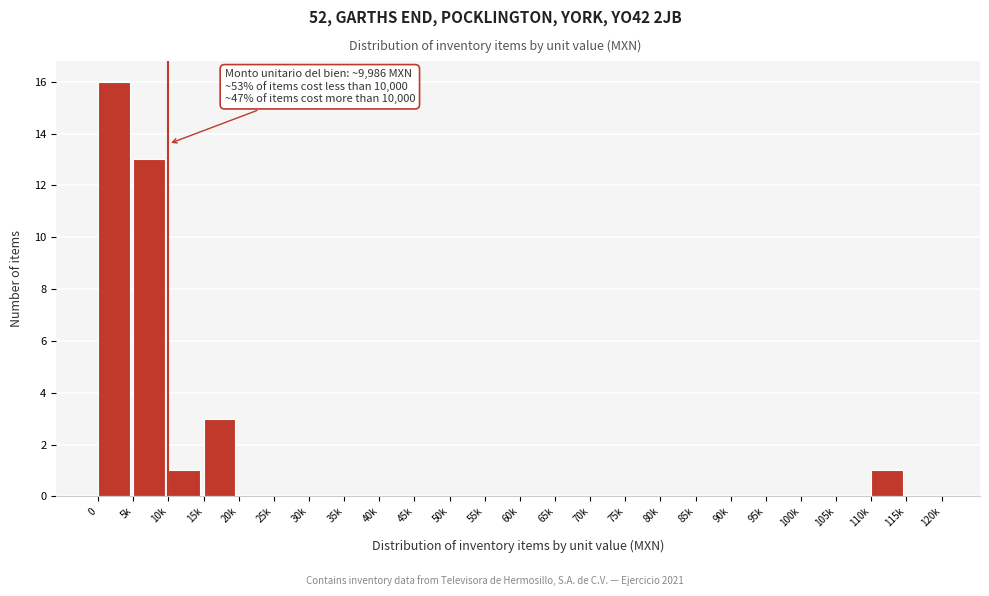

Reading left to right, transcribe all the data shown in this chart.

0=16	5k=13	10k=1	15k=3	20k=0	25k=0	30k=0	35k=0	40k=0	45k=0	50k=0	55k=0	60k=0	65k=0	70k=0	75k=0	80k=0	85k=0	90k=0	95k=0	100k=0	105k=0	110k=1	115k=0